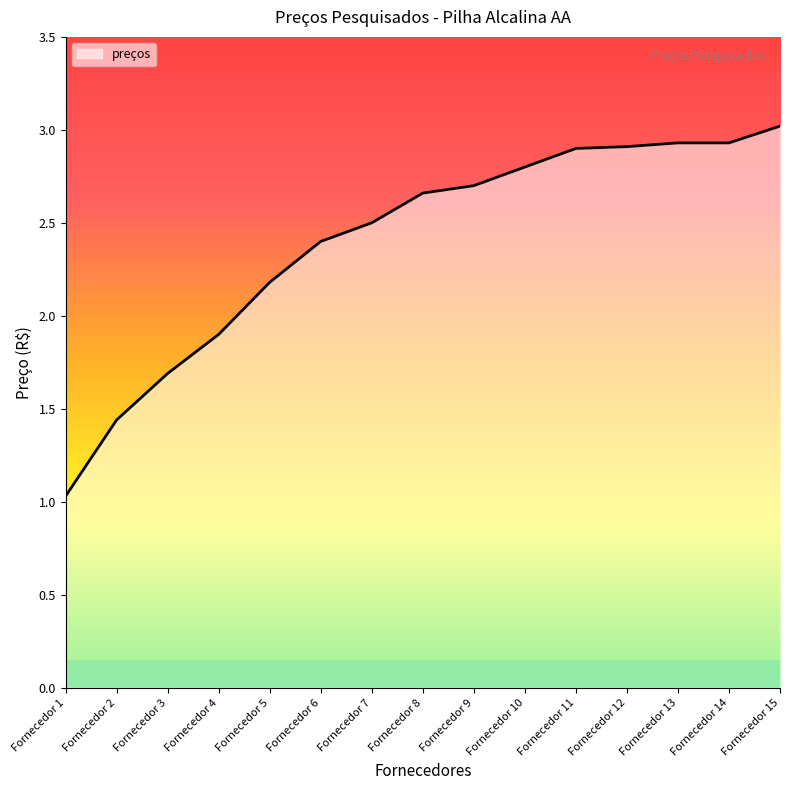

Is it true that the value at Fornecedor 7 is 2.5?

True